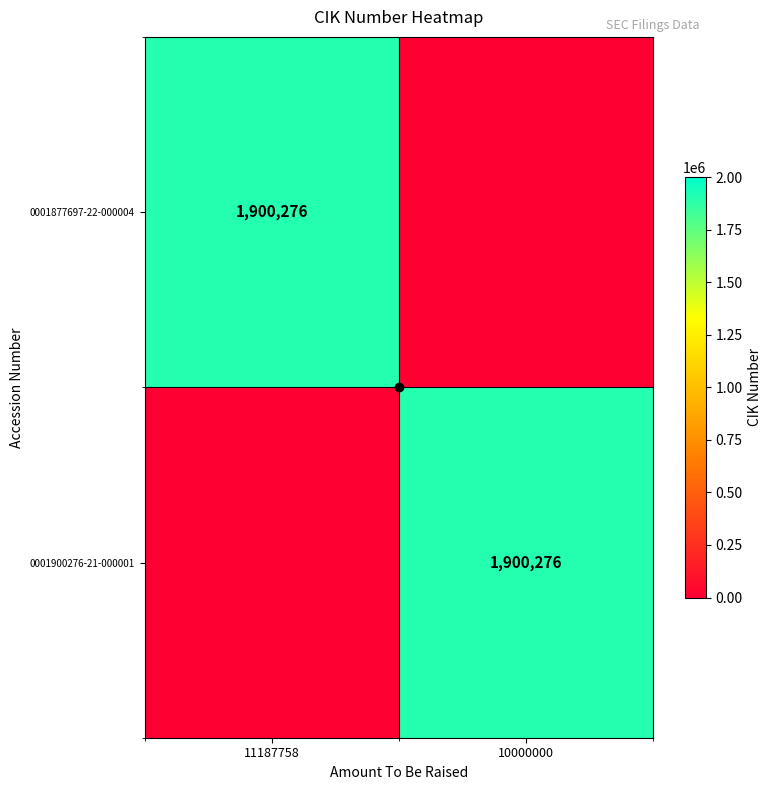

The value of 0001877697-22-000004 at 11187758 is 1900276. True or false?

True